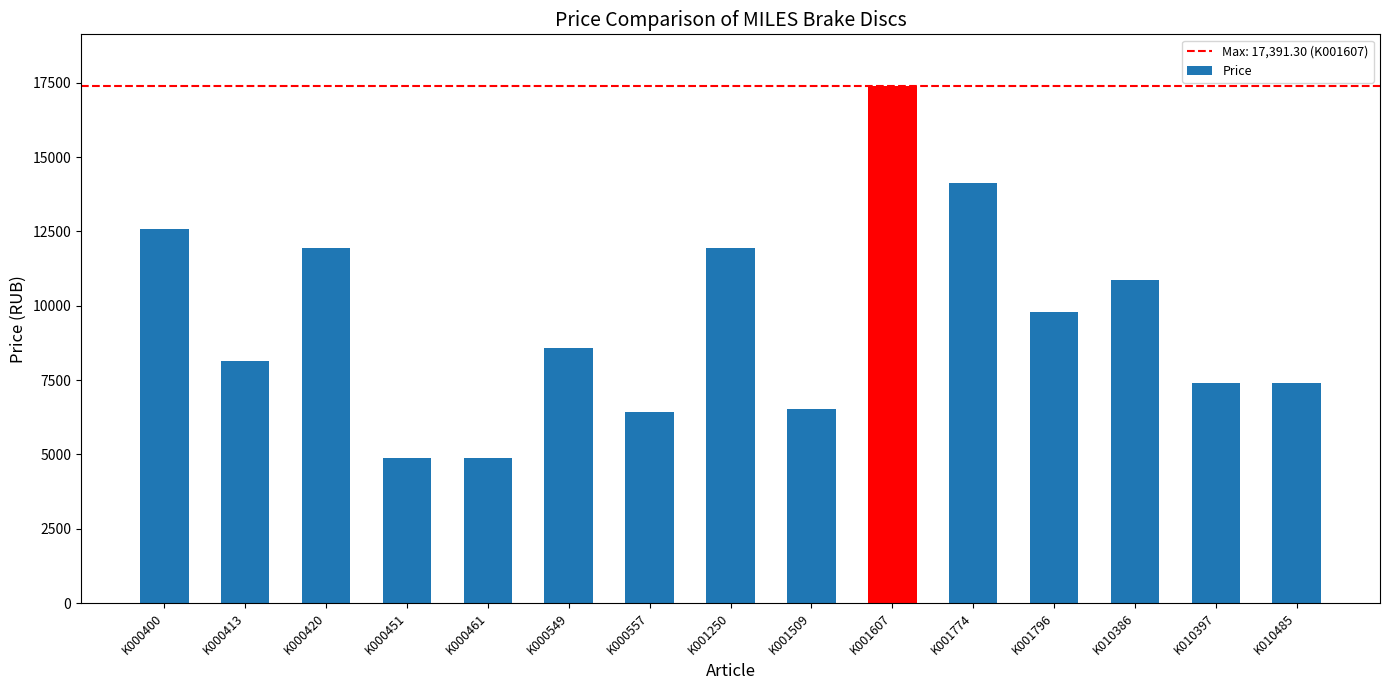

What is the difference between the second highest and second lowest values?

9239.1